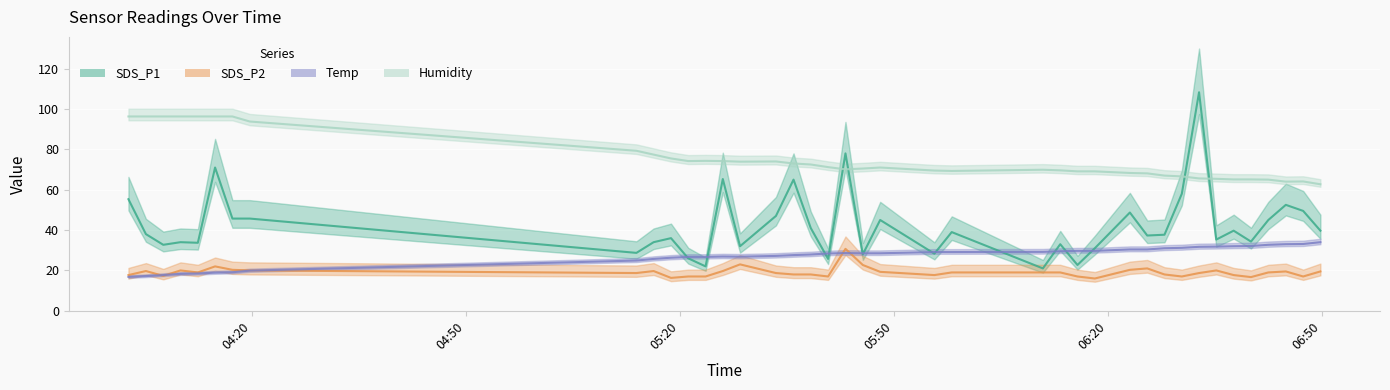

What is the total value across all series at 2022/07/19 05:33:28?

166.9